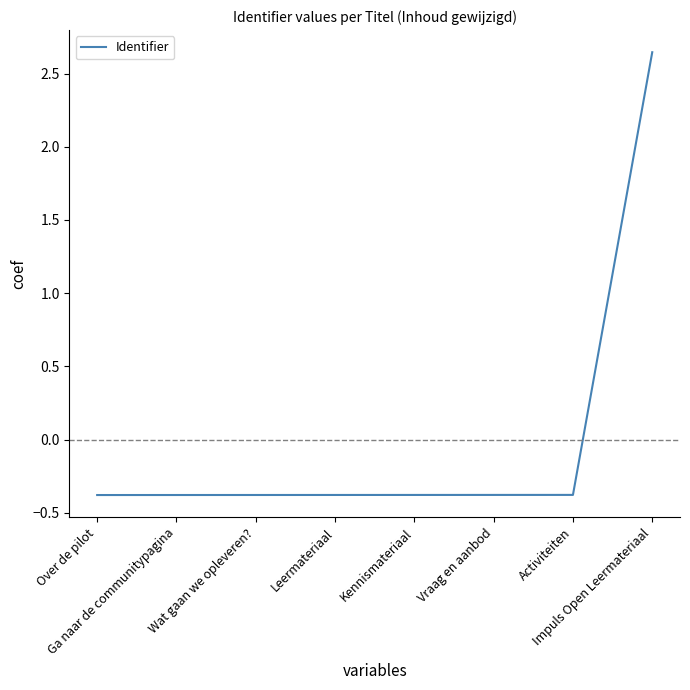

Is this an area chart (filled region under the line)?

No